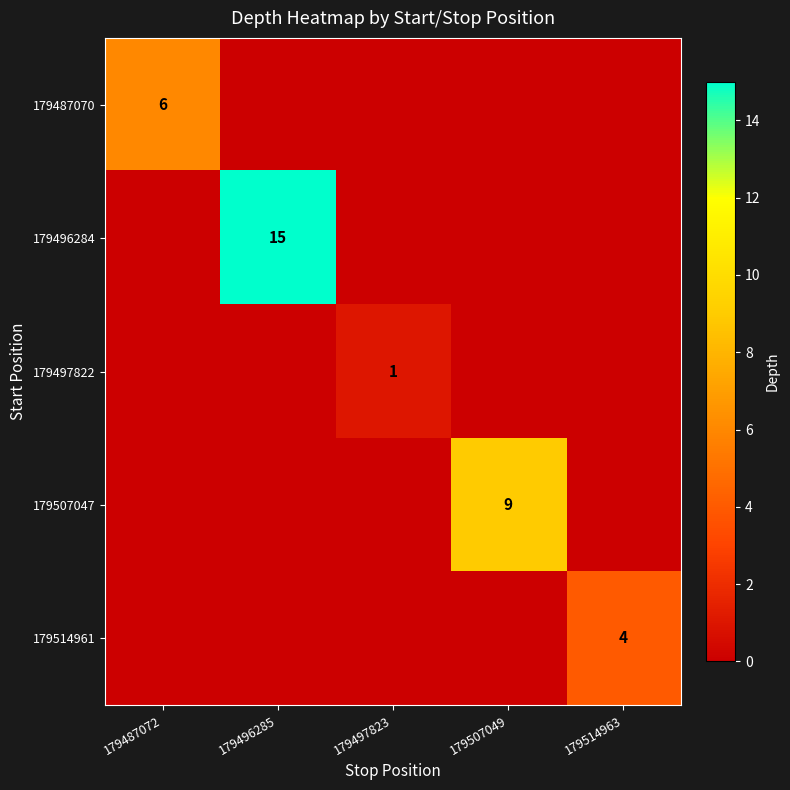

How many distinct data groups are displayed?

5